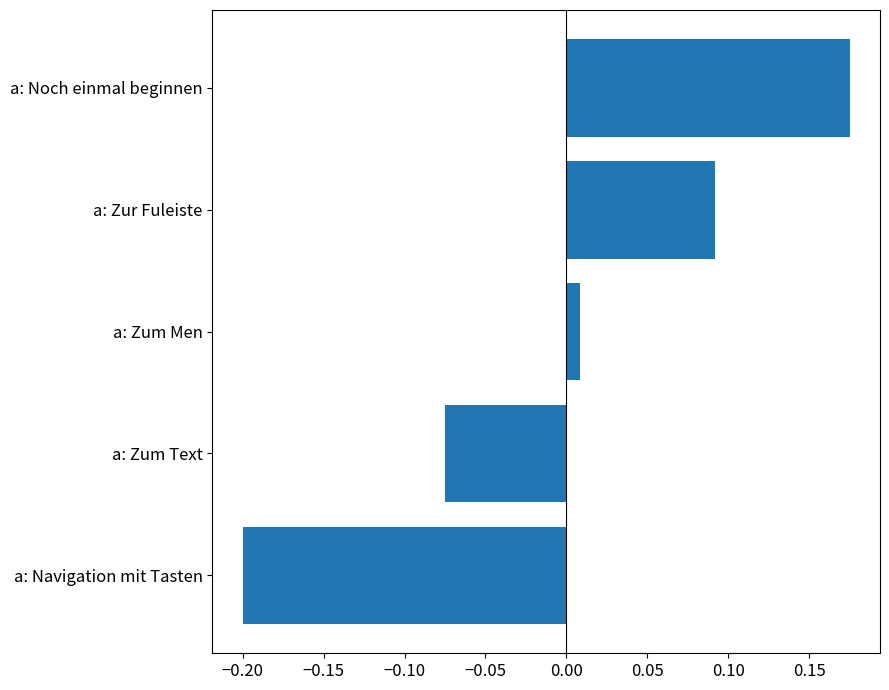

What is the difference between the maximum and minimum values?

0.4